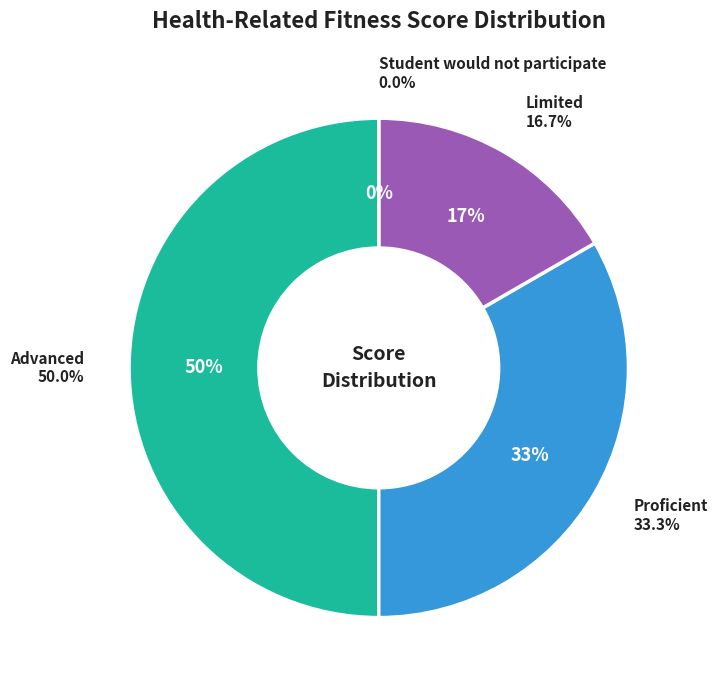

Is Student would not participate the majority of the pie?

No